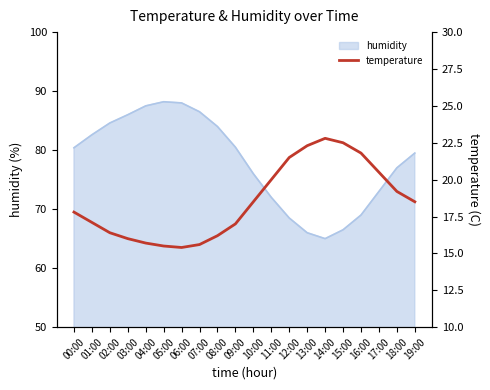

At which category does the chart reach its peak across all series?

14:00